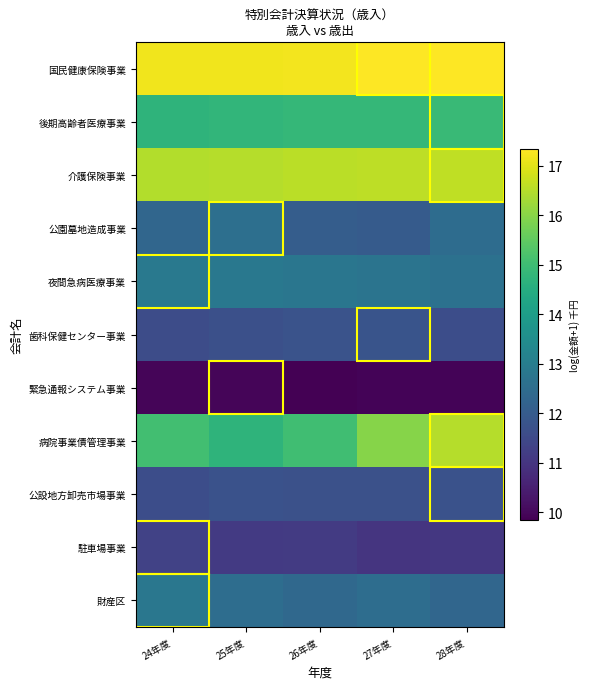

How many series are shown in this chart?

11